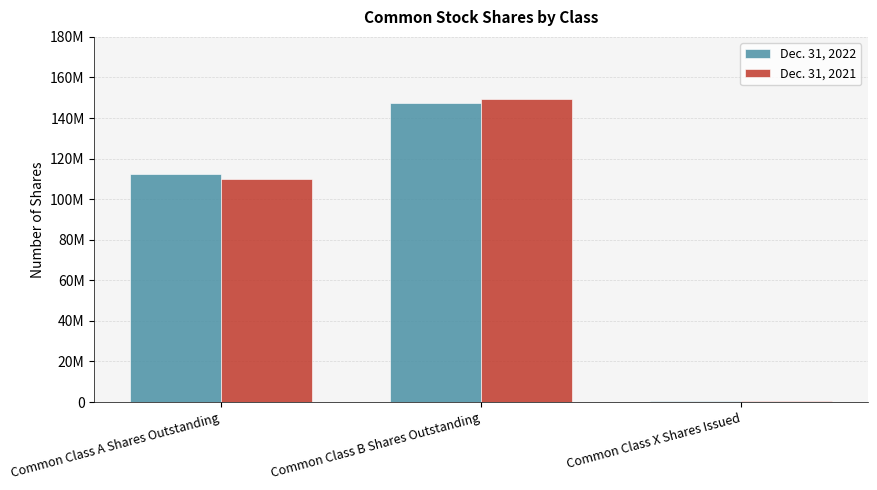

At which category does the chart reach its peak across all series?

Common Class B Shares Outstanding